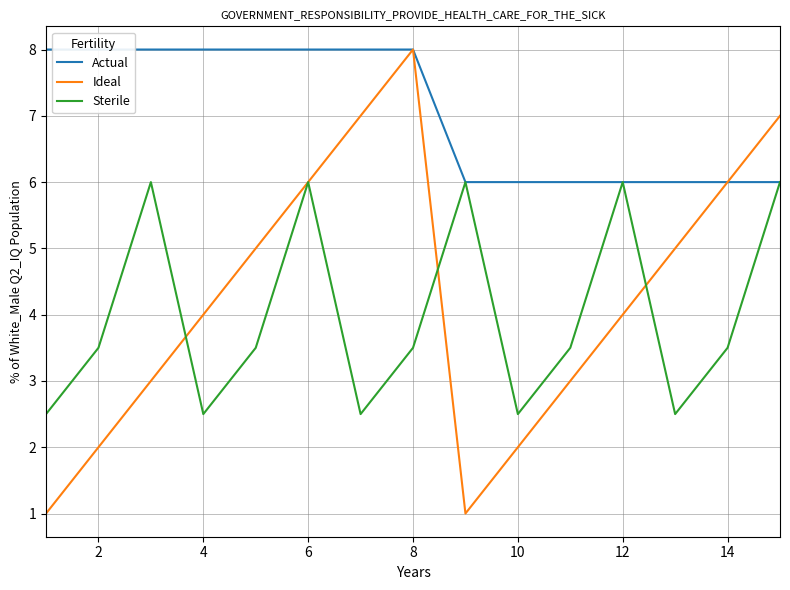

The Sterile series shows 0.6 at 10. True or false?

False